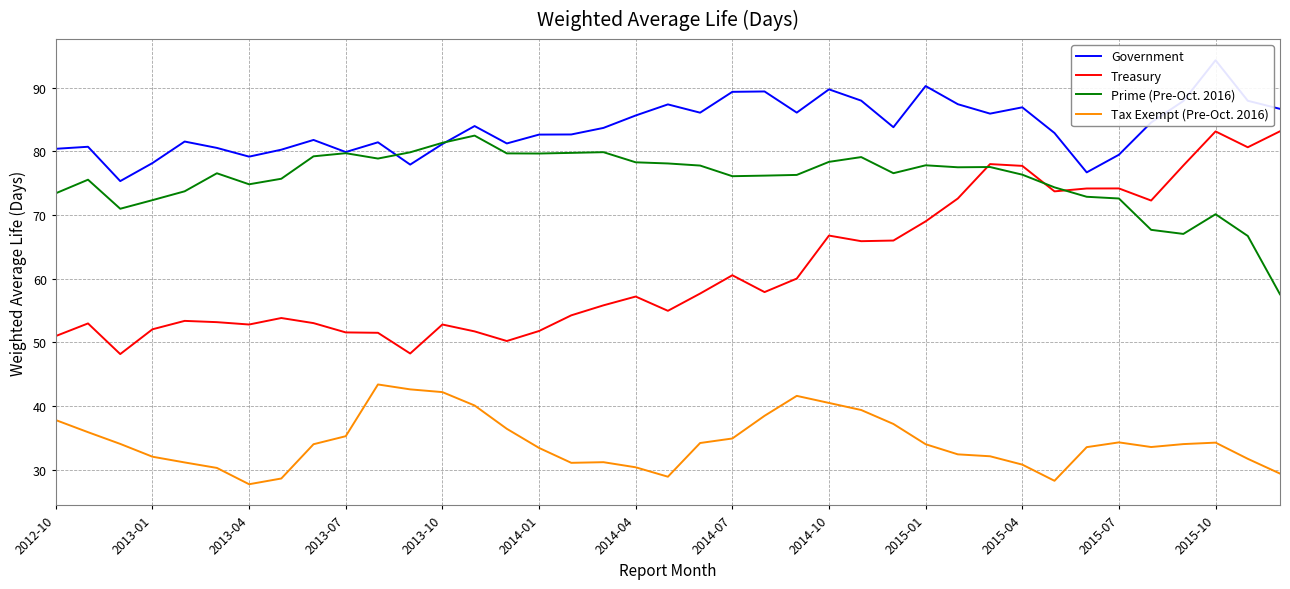

In Prime (Pre-Oct. 2016), how many points are lower than both neighbors (excluding endpoints)?

8